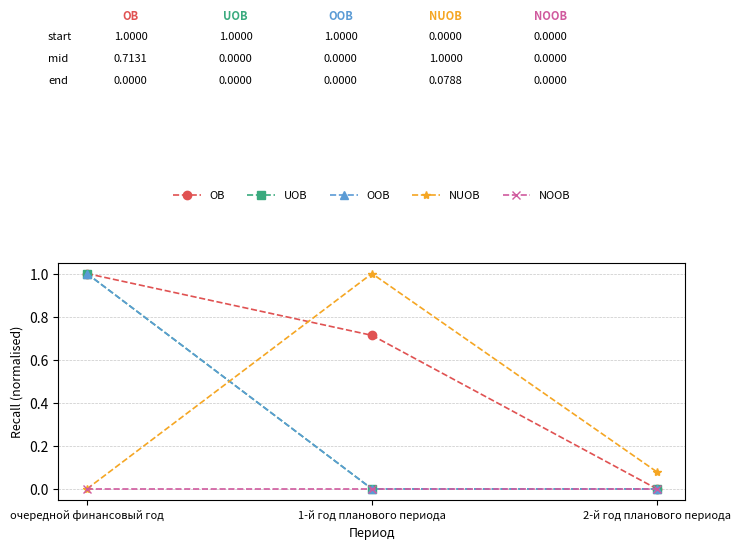

Does the chart have visible grid lines?

Yes